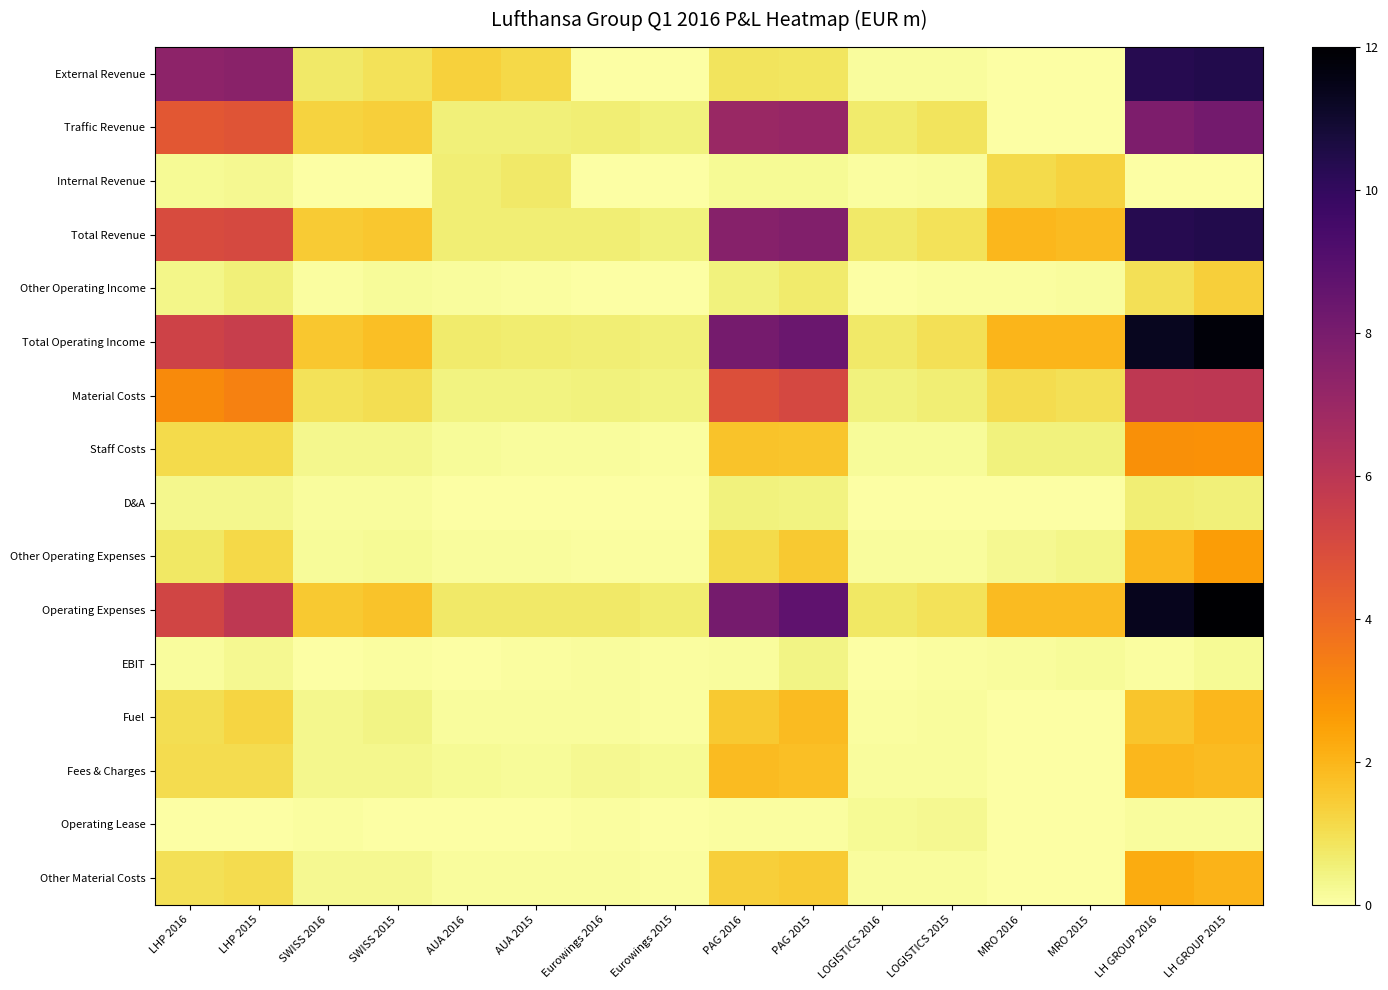

Reading right to left, extract all data points from this chart.

External Revenue: LH GROUP 2015=10.4	LH GROUP 2016=10.3	MRO 2015=0.0	MRO 2016=0.0	LOGISTICS 2015=0.1	LOGISTICS 2016=0.1	PAG 2015=0.8	PAG 2016=0.9	Eurowings 2015=0.0	Eurowings 2016=0.0	AUA 2015=1.1	AUA 2016=1.3	SWISS 2015=0.9	SWISS 2016=0.7	LHP 2015=7.5	LHP 2016=7.4
Traffic Revenue: LH GROUP 2015=8.2	LH GROUP 2016=7.8	MRO 2015=0.0	MRO 2016=0.0	LOGISTICS 2015=0.9	LOGISTICS 2016=0.7	PAG 2015=7.1	PAG 2016=7.0	Eurowings 2015=0.5	Eurowings 2016=0.6	AUA 2015=0.5	AUA 2016=0.5	SWISS 2015=1.4	SWISS 2016=1.3	LHP 2015=4.7	LHP 2016=4.6
Internal Revenue: LH GROUP 2015=0.0	LH GROUP 2016=0.0	MRO 2015=1.3	MRO 2016=1.1	LOGISTICS 2015=0.1	LOGISTICS 2016=0.1	PAG 2015=0.2	PAG 2016=0.2	Eurowings 2015=0.0	Eurowings 2016=0.0	AUA 2015=0.7	AUA 2016=0.6	SWISS 2015=0.0	SWISS 2016=0.0	LHP 2015=0.2	LHP 2016=0.2
Total Revenue: LH GROUP 2015=10.4	LH GROUP 2016=10.3	MRO 2015=1.9	MRO 2016=1.9	LOGISTICS 2015=0.9	LOGISTICS 2016=0.7	PAG 2015=7.7	PAG 2016=7.6	Eurowings 2015=0.5	Eurowings 2016=0.6	AUA 2015=0.6	AUA 2016=0.6	SWISS 2015=1.6	SWISS 2016=1.5	LHP 2015=5.1	LHP 2016=5.0
Other Operating Income: LH GROUP 2015=1.4	LH GROUP 2016=1.0	MRO 2015=0.1	MRO 2016=0.1	LOGISTICS 2015=0.0	LOGISTICS 2016=0.0	PAG 2015=0.7	PAG 2016=0.5	Eurowings 2015=0.0	Eurowings 2016=0.0	AUA 2015=0.1	AUA 2016=0.1	SWISS 2015=0.2	SWISS 2016=0.1	LHP 2015=0.5	LHP 2016=0.4
Total Operating Income: LH GROUP 2015=11.8	LH GROUP 2016=11.3	MRO 2015=2.0	MRO 2016=2.0	LOGISTICS 2015=1.0	LOGISTICS 2016=0.7	PAG 2015=8.4	PAG 2016=8.1	Eurowings 2015=0.5	Eurowings 2016=0.6	AUA 2015=0.6	AUA 2016=0.7	SWISS 2015=1.7	SWISS 2016=1.5	LHP 2015=5.6	LHP 2016=5.4
Material Costs: LH GROUP 2015=6.0	LH GROUP 2016=5.9	MRO 2015=0.9	MRO 2016=1.1	LOGISTICS 2015=0.6	LOGISTICS 2016=0.5	PAG 2015=5.1	PAG 2016=4.8	Eurowings 2015=0.4	Eurowings 2016=0.5	AUA 2015=0.4	AUA 2016=0.4	SWISS 2015=1.0	SWISS 2016=0.9	LHP 2015=3.3	LHP 2016=3.1
Staff Costs: LH GROUP 2015=2.9	LH GROUP 2016=2.9	MRO 2015=0.5	MRO 2016=0.5	LOGISTICS 2015=0.2	LOGISTICS 2016=0.2	PAG 2015=1.6	PAG 2016=1.7	Eurowings 2015=0.1	Eurowings 2016=0.1	AUA 2015=0.1	AUA 2016=0.2	SWISS 2015=0.3	SWISS 2016=0.3	LHP 2015=1.1	LHP 2016=1.1
D&A: LH GROUP 2015=0.6	LH GROUP 2016=0.6	MRO 2015=0.0	MRO 2016=0.0	LOGISTICS 2015=0.0	LOGISTICS 2016=0.0	PAG 2015=0.5	PAG 2016=0.5	Eurowings 2015=0.0	Eurowings 2016=0.0	AUA 2015=0.0	AUA 2016=0.0	SWISS 2015=0.1	SWISS 2016=0.1	LHP 2015=0.3	LHP 2016=0.3
Other Operating Expenses: LH GROUP 2015=2.6	LH GROUP 2016=2.0	MRO 2015=0.4	MRO 2016=0.3	LOGISTICS 2015=0.1	LOGISTICS 2016=0.1	PAG 2015=1.5	PAG 2016=1.1	Eurowings 2015=0.1	Eurowings 2016=0.1	AUA 2015=0.1	AUA 2016=0.1	SWISS 2015=0.2	SWISS 2016=0.2	LHP 2015=1.2	LHP 2016=0.8
Operating Expenses: LH GROUP 2015=12.0	LH GROUP 2016=11.4	MRO 2015=1.8	MRO 2016=1.9	LOGISTICS 2015=0.9	LOGISTICS 2016=0.8	PAG 2015=8.7	PAG 2016=8.1	Eurowings 2015=0.6	Eurowings 2016=0.7	AUA 2015=0.7	AUA 2016=0.7	SWISS 2015=1.7	SWISS 2016=1.5	LHP 2015=5.9	LHP 2016=5.3
EBIT: LH GROUP 2015=0.2	LH GROUP 2016=0.1	MRO 2015=0.2	MRO 2016=0.1	LOGISTICS 2015=0.1	LOGISTICS 2016=0.0	PAG 2015=0.4	PAG 2016=0.1	Eurowings 2015=0.1	Eurowings 2016=0.1	AUA 2015=0.1	AUA 2016=0.0	SWISS 2015=0.1	SWISS 2016=0.0	LHP 2015=0.3	LHP 2016=0.1
Fuel: LH GROUP 2015=2.0	LH GROUP 2016=1.6	MRO 2015=0.0	MRO 2016=0.0	LOGISTICS 2015=0.1	LOGISTICS 2016=0.1	PAG 2015=1.8	PAG 2016=1.5	Eurowings 2015=0.1	Eurowings 2016=0.1	AUA 2015=0.1	AUA 2016=0.1	SWISS 2015=0.4	SWISS 2016=0.3	LHP 2015=1.2	LHP 2016=1.0
Fees & Charges: LH GROUP 2015=1.9	LH GROUP 2016=1.9	MRO 2015=0.0	MRO 2016=0.0	LOGISTICS 2015=0.1	LOGISTICS 2016=0.1	PAG 2015=1.8	PAG 2016=1.8	Eurowings 2015=0.2	Eurowings 2016=0.3	AUA 2015=0.2	AUA 2016=0.2	SWISS 2015=0.3	SWISS 2016=0.3	LHP 2015=1.0	LHP 2016=1.1
Operating Lease: LH GROUP 2015=0.1	LH GROUP 2016=0.1	MRO 2015=0.0	MRO 2016=0.0	LOGISTICS 2015=0.3	LOGISTICS 2016=0.2	PAG 2015=0.1	PAG 2016=0.1	Eurowings 2015=0.0	Eurowings 2016=0.1	AUA 2015=0.0	AUA 2016=0.0	SWISS 2015=0.0	SWISS 2016=0.1	LHP 2015=0.0	LHP 2016=0.0
Other Material Costs: LH GROUP 2015=2.0	LH GROUP 2016=2.2	MRO 2015=0.0	MRO 2016=0.0	LOGISTICS 2015=0.1	LOGISTICS 2016=0.1	PAG 2015=1.5	PAG 2016=1.4	Eurowings 2015=0.1	Eurowings 2016=0.1	AUA 2015=0.1	AUA 2016=0.1	SWISS 2015=0.3	SWISS 2016=0.3	LHP 2015=1.0	LHP 2016=0.9